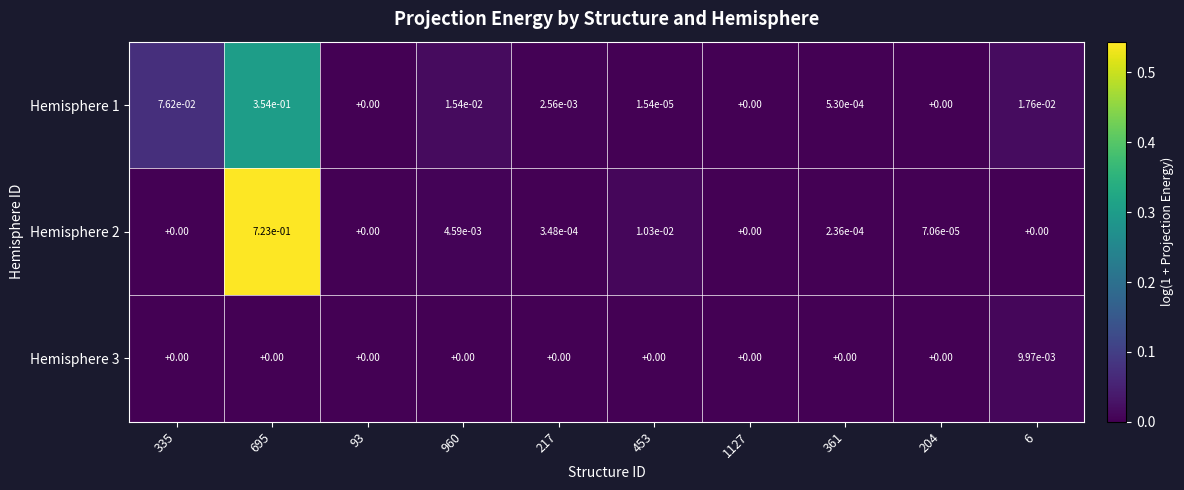

How many data points in Hemisphere 1 are above 0?

7